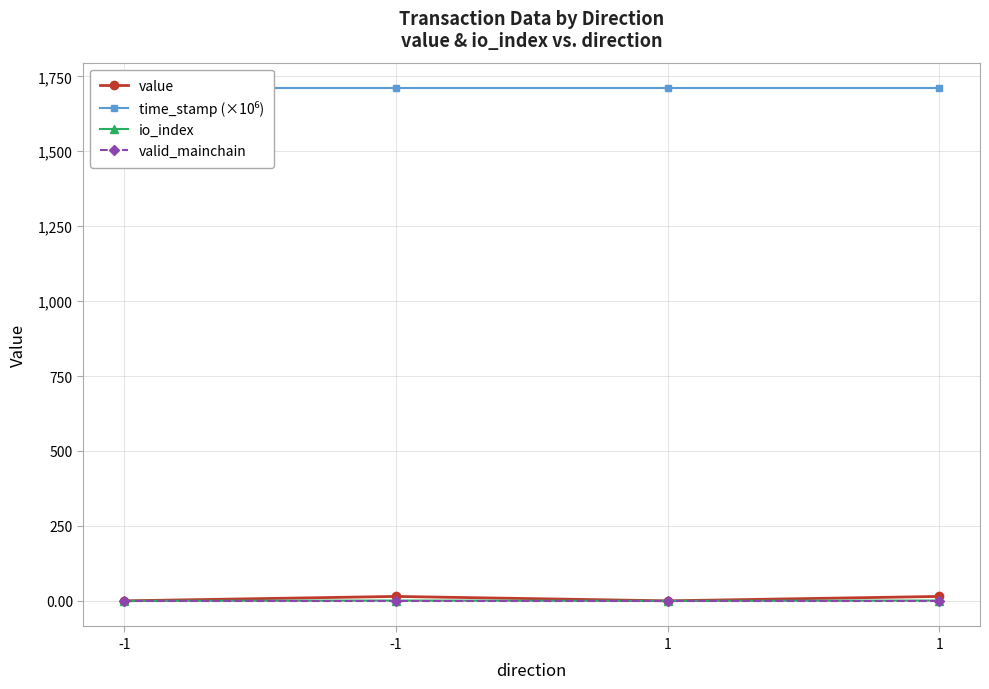

What is the average value of the valid_mainchain series?

1.0